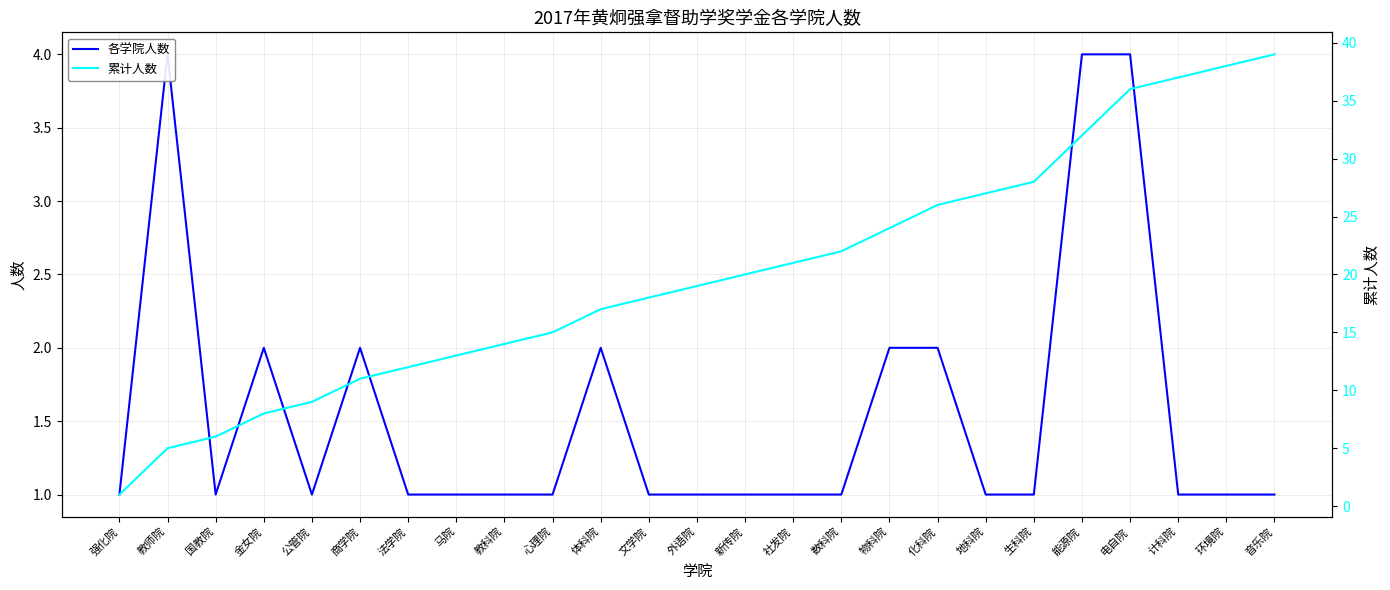

At which category is the sum across all series the highest?

电自院